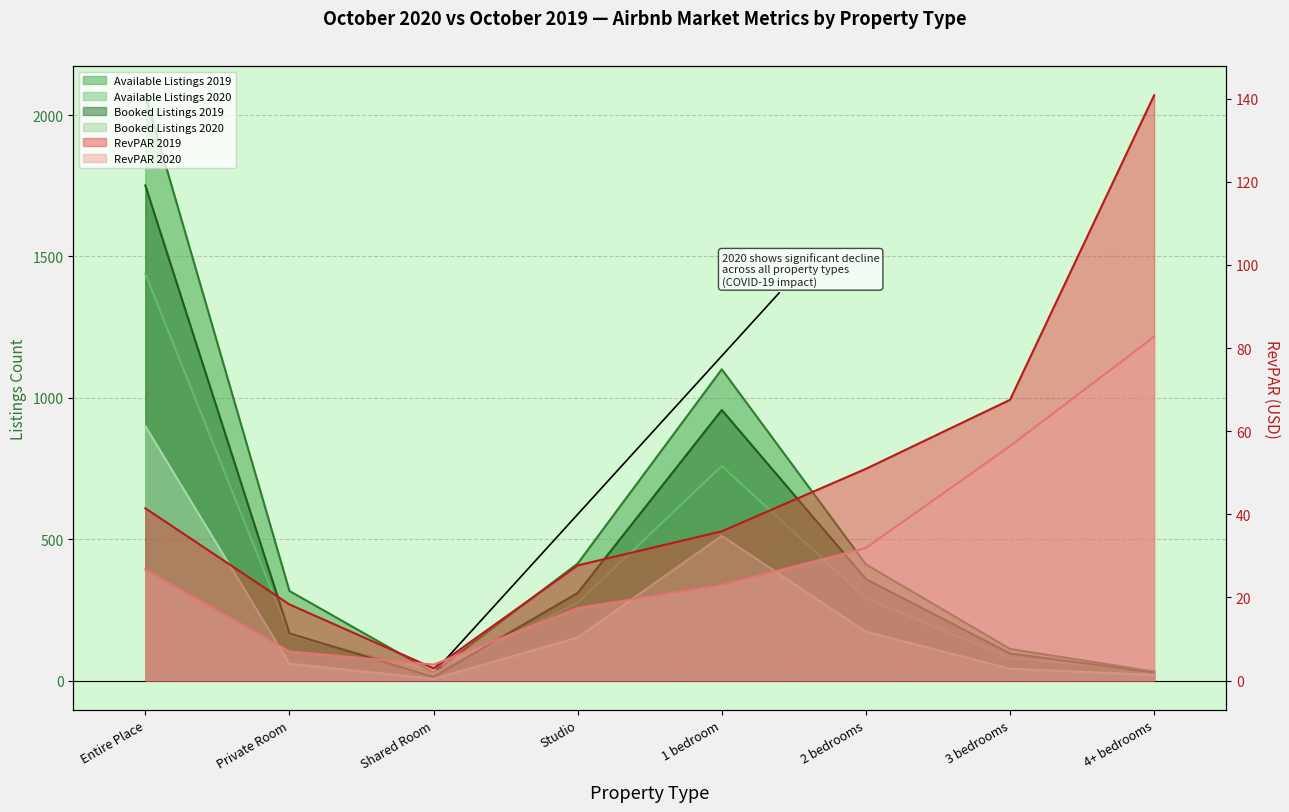

Reading left to right, extract all data points from this chart.

Available Listings 2019: Entire Place=2070.0	Private Room=317.0	Shared Room=28.0	Studio=414.0	1 bedroom=1101.0	2 bedrooms=411.0	3 bedrooms=112.0	4+ bedrooms=32.0
Available Listings 2020: Entire Place=1439.0	Private Room=162.0	Shared Room=27.0	Studio=275.0	1 bedroom=759.0	2 bedrooms=291.0	3 bedrooms=80.0	4+ bedrooms=34.0
Booked Listings 2019: Entire Place=1751.0	Private Room=167.0	Shared Room=13.0	Studio=310.0	1 bedroom=957.0	2 bedrooms=359.0	3 bedrooms=96.0	4+ bedrooms=29.0
Booked Listings 2020: Entire Place=900.0	Private Room=60.0	Shared Room=6.0	Studio=153.0	1 bedroom=512.0	2 bedrooms=173.0	3 bedrooms=42.0	4+ bedrooms=20.0
RevPAR 2019: Entire Place=41.5	Private Room=18.3	Shared Room=3.0	Studio=27.7	1 bedroom=35.9	2 bedrooms=50.9	3 bedrooms=67.5	4+ bedrooms=140.8
RevPAR 2020: Entire Place=26.7	Private Room=7.0	Shared Room=3.9	Studio=17.5	1 bedroom=23.0	2 bedrooms=31.9	3 bedrooms=56.4	4+ bedrooms=82.7